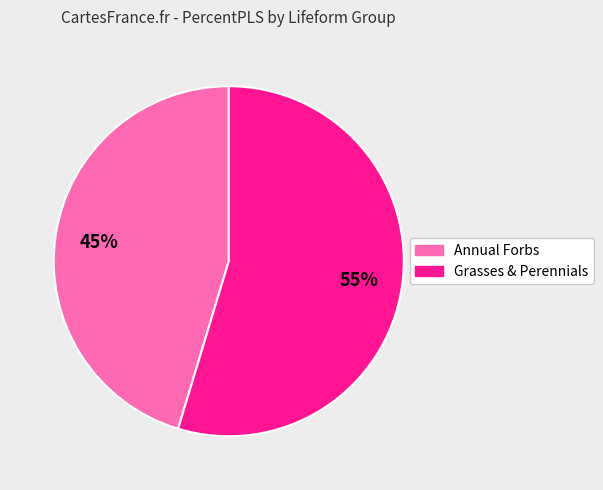

Is there any slice that represents more than half of the pie?

Yes